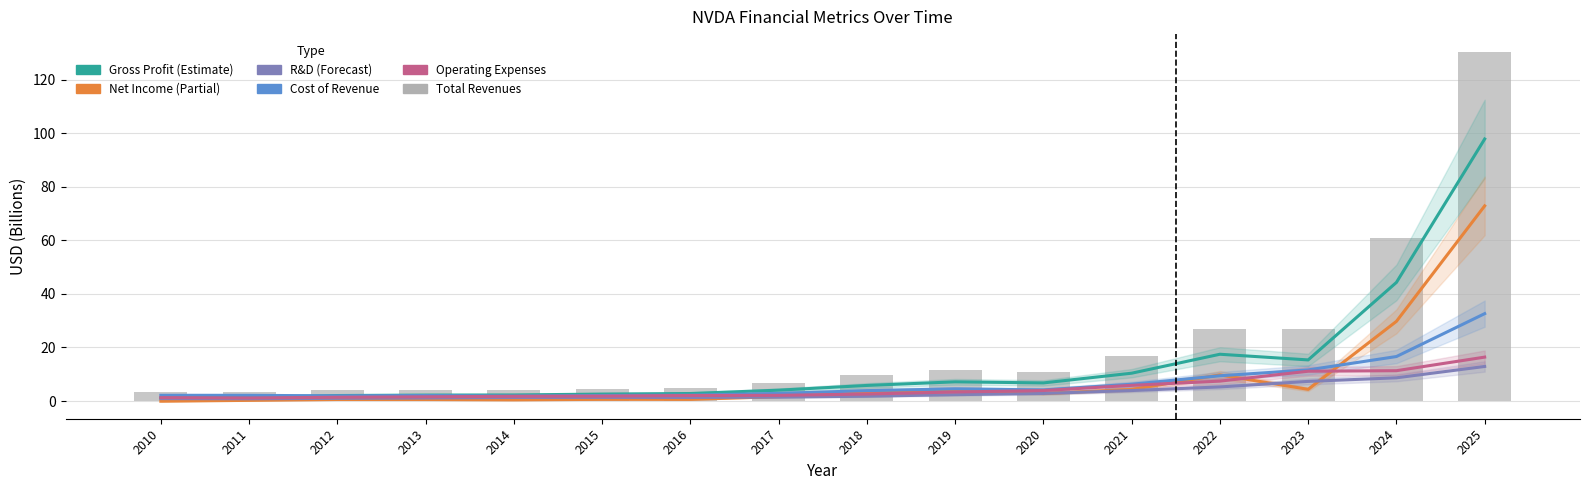

Reading right to left, what are all the values shown in this chart?

Estimate: 2025=97.9	2024=44.3	2023=15.4	2022=17.5	2021=10.4	2020=6.8	2019=7.2	2018=5.8	2017=4.1	2016=2.8	2015=2.6	2014=2.3	2013=2.2	2012=2.1	2011=1.4	2010=1.2
Estimate based on partial data: 2025=72.9	2024=29.8	2023=4.4	2022=9.8	2021=4.3	2020=2.8	2019=4.1	2018=3.0	2017=1.7	2016=0.6	2015=0.6	2014=0.4	2013=0.6	2012=0.6	2011=0.3	2010=-0.1
Forecast: 2025=12.9	2024=8.7	2023=7.3	2022=5.3	2021=3.9	2020=2.8	2019=2.4	2018=1.8	2017=1.5	2016=1.3	2015=1.4	2014=1.3	2013=1.1	2012=1.0	2011=0.8	2010=0.9
Cost of Revenue: 2025=32.6	2024=16.6	2023=11.6	2022=9.4	2021=6.3	2020=4.2	2019=4.5	2018=3.9	2017=2.8	2016=2.2	2015=2.1	2014=1.9	2013=2.1	2012=1.9	2011=2.1	2010=2.1
Operating Expenses: 2025=16.4	2024=11.3	2023=11.1	2022=7.4	2021=5.9	2020=3.9	2019=3.4	2018=2.6	2017=2.1	2016=2.1	2015=1.8	2014=1.8	2013=1.6	2012=1.4	2011=1.2	2010=1.3
total revenues: 2025=130.5	2024=60.9	2023=27.0	2022=26.9	2021=16.7	2020=10.9	2019=11.7	2018=9.7	2017=6.9	2016=5.0	2015=4.7	2014=4.1	2013=4.3	2012=4.0	2011=3.5	2010=3.3